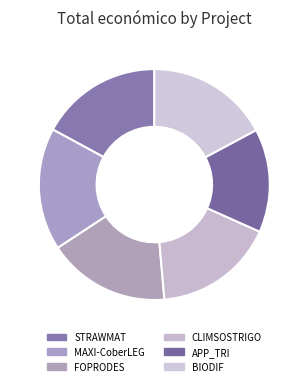

What is the total percentage of CLIMSOSTRIGO and FOPRODES?

34.1%